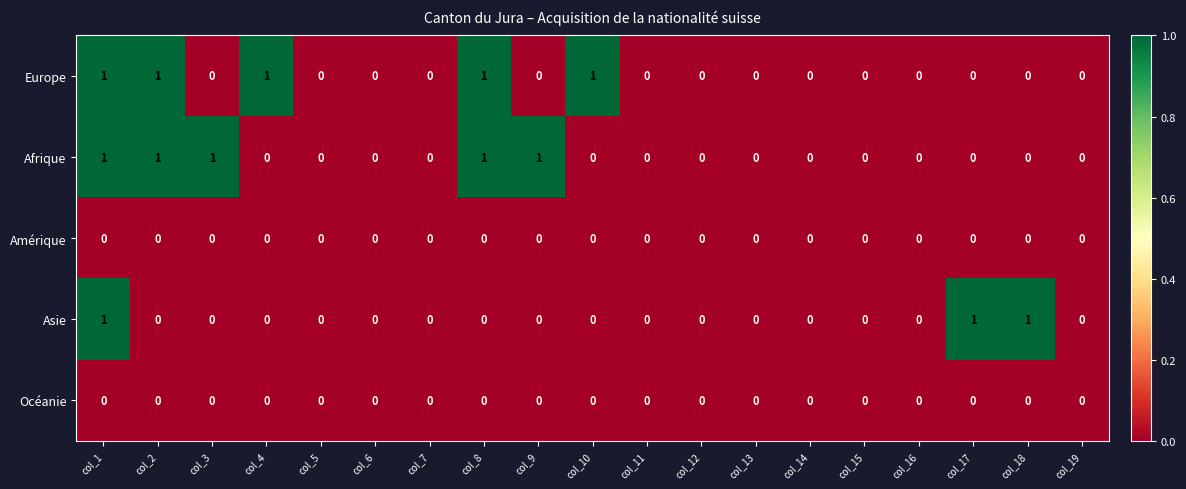

At which category is the sum across all series the highest?

col_1